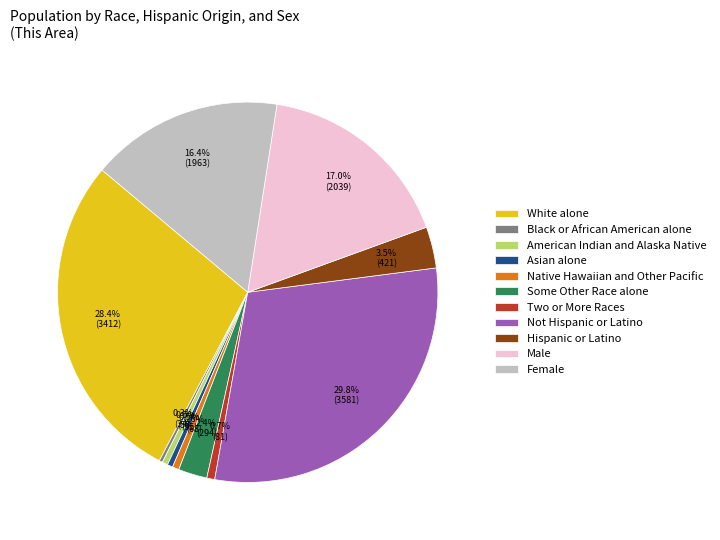

Which category has the biggest portion of the pie?

Not Hispanic or Latino